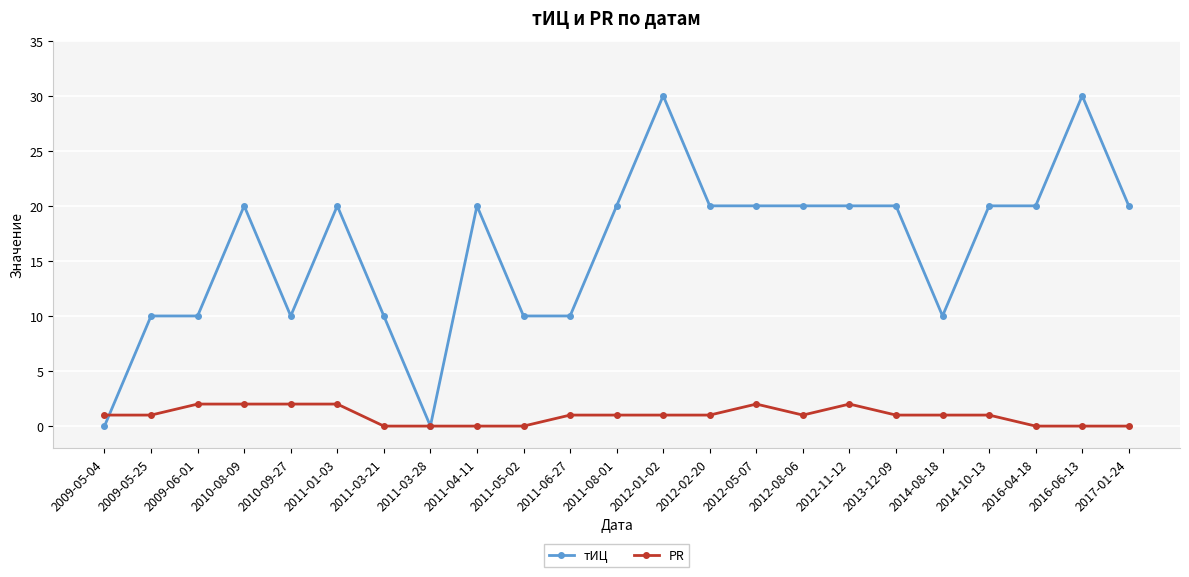

True or false: PR and тИЦ intersect in this chart.

True